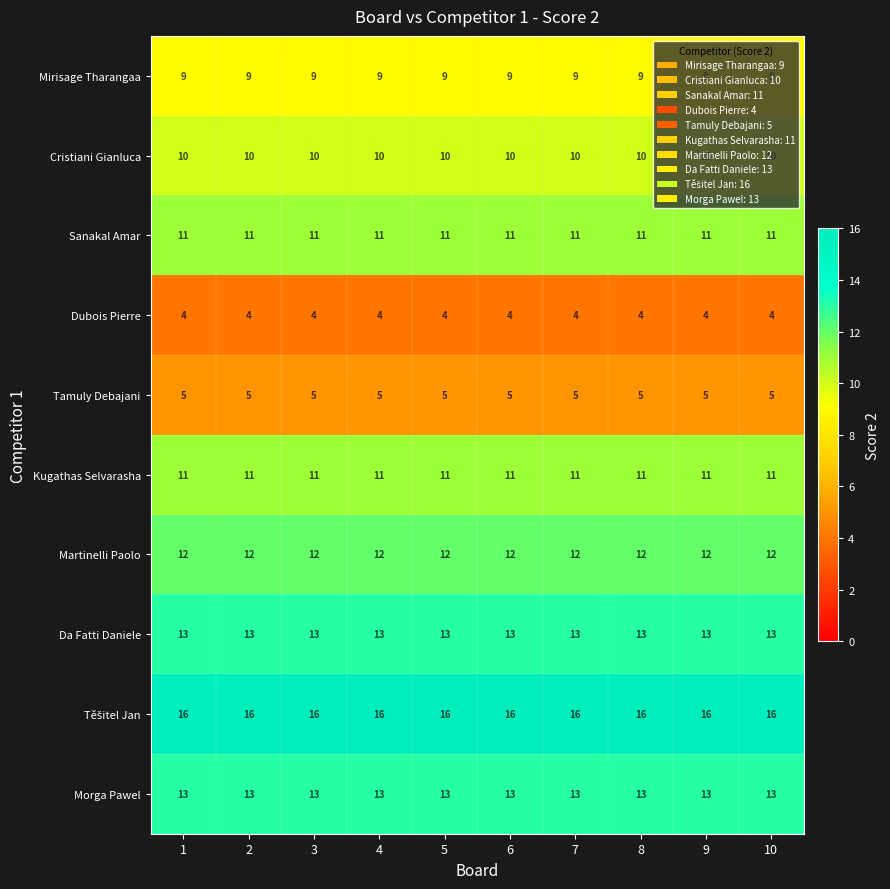

What value does the Sanakal Amar series have at 5?

11